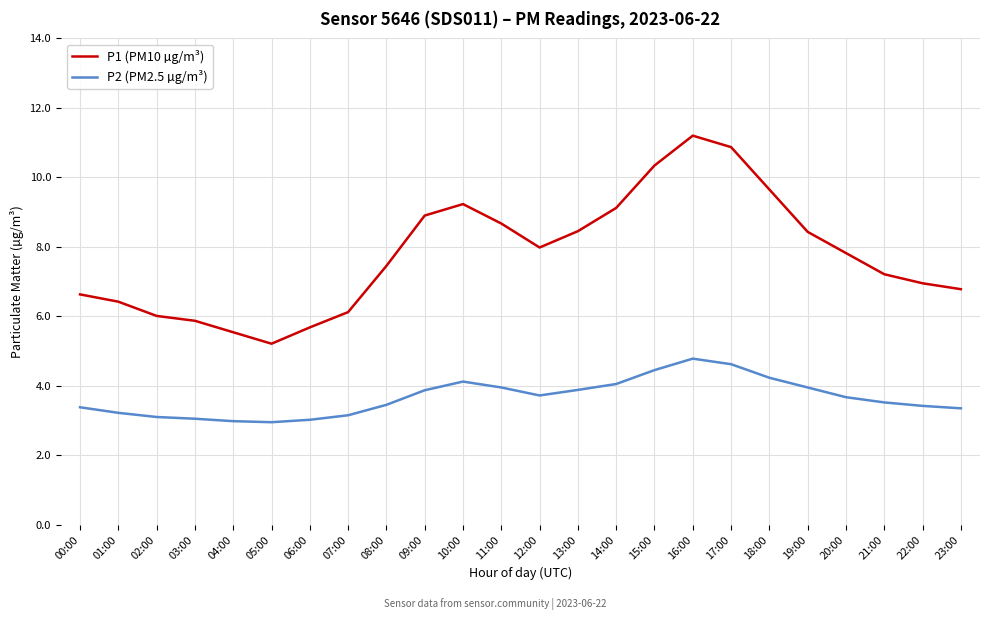

Rank the series at 17:00 from lowest to highest value.

P2 (PM2.5 µg/m³), P1 (PM10 µg/m³)